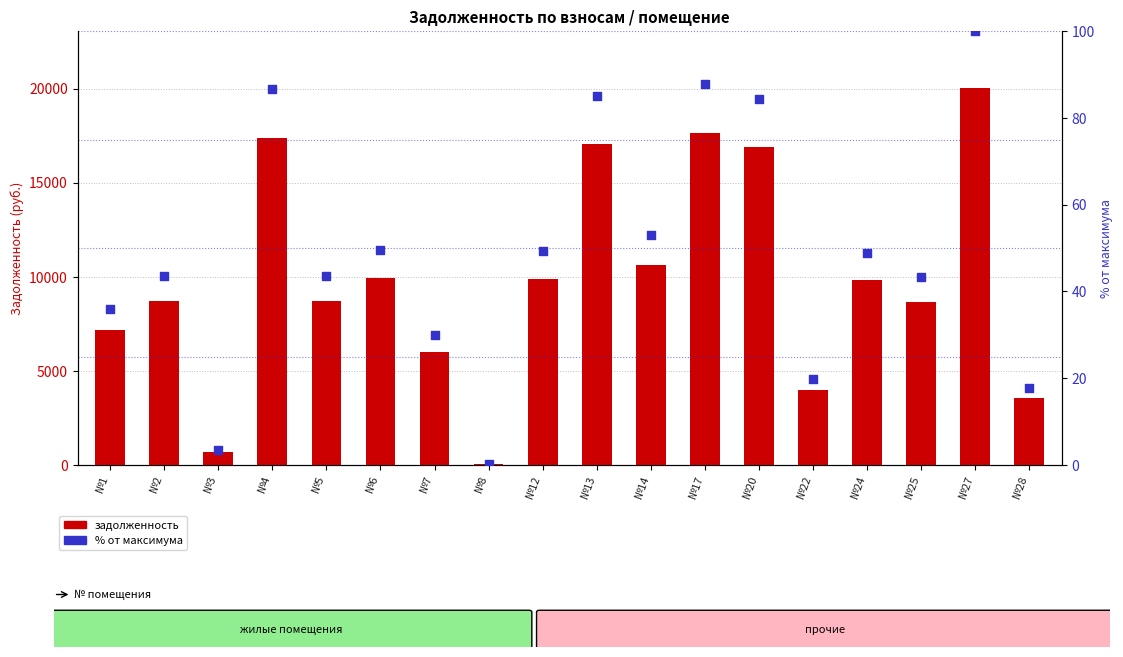

Which series has the largest total across all categories?

задолженность